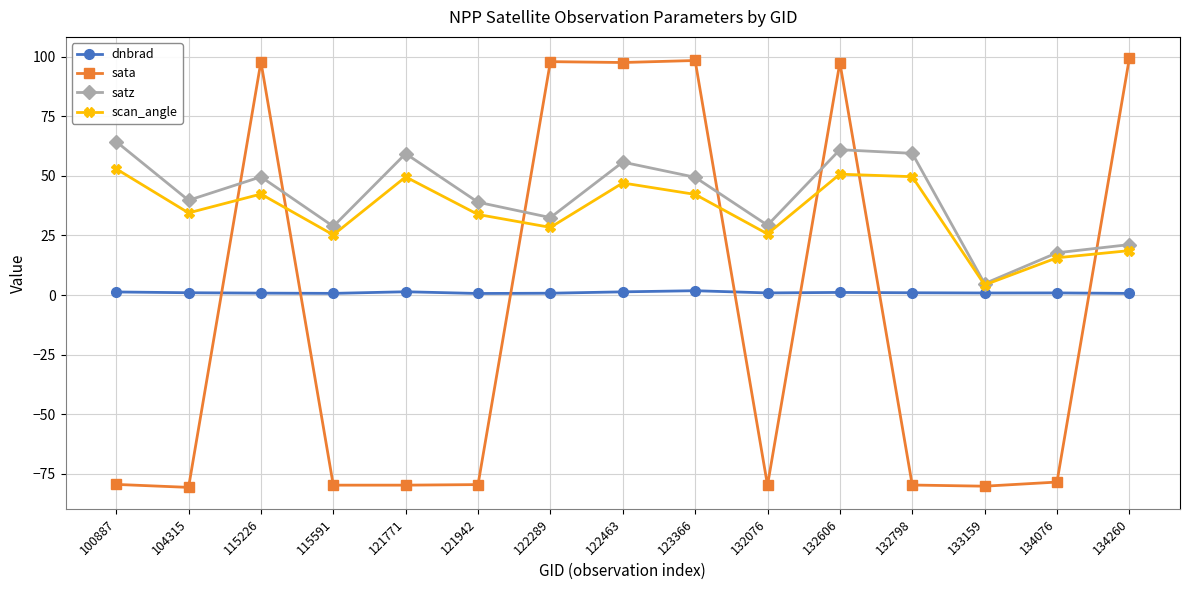

True or false: sata has more than 1 interior local peaks.

True